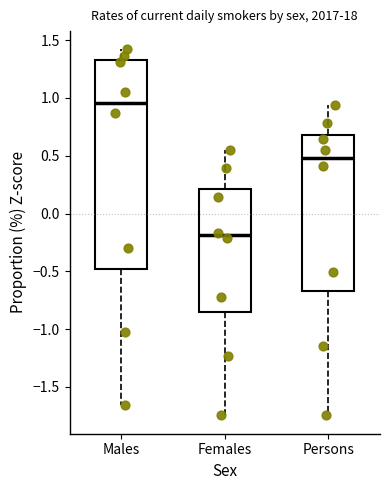

Comparing the boxes themselves (not the whiskers), which one is the tallest?

Males